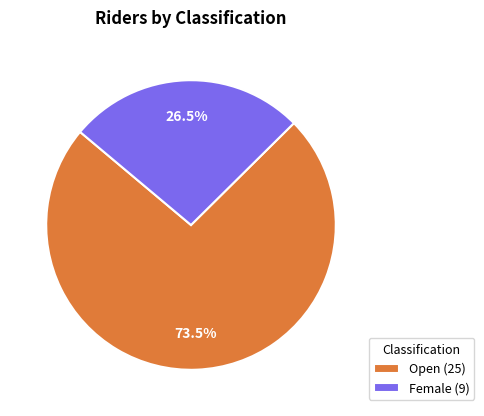

What is the majority slice?

Open